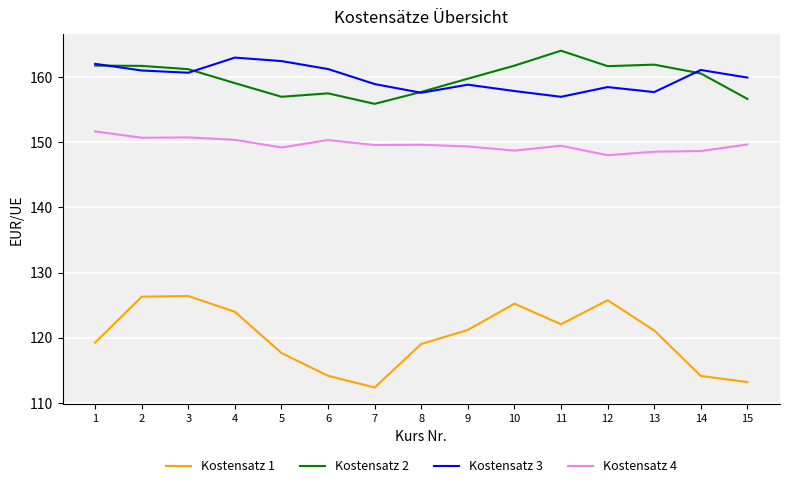

What is the highest value of the Kostensatz 2 series?

164.0